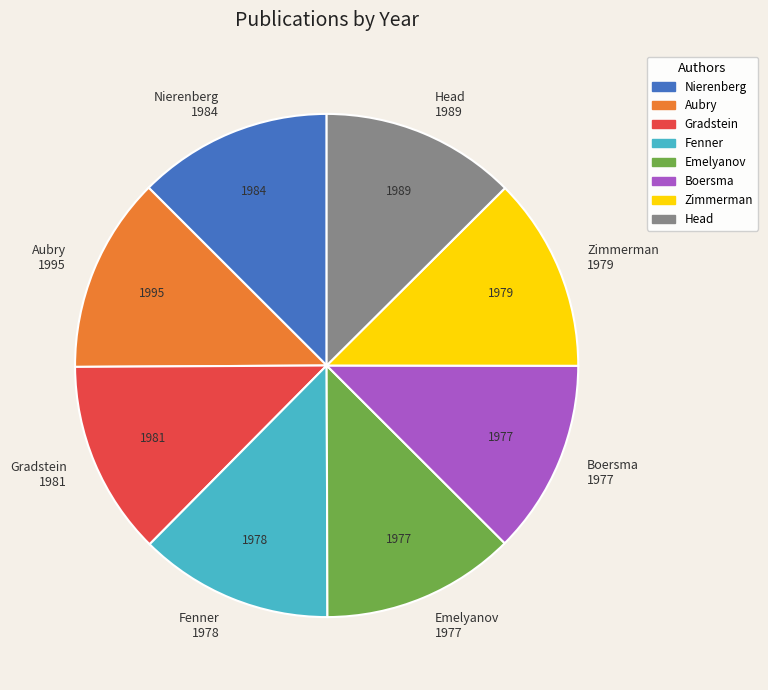

Is there a majority slice in this chart?

No